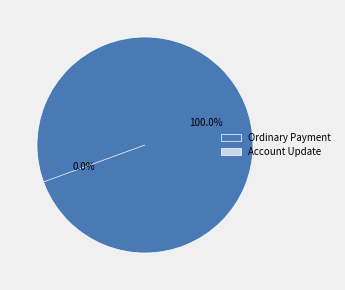

Which category accounts for the majority?

Ordinary Payment